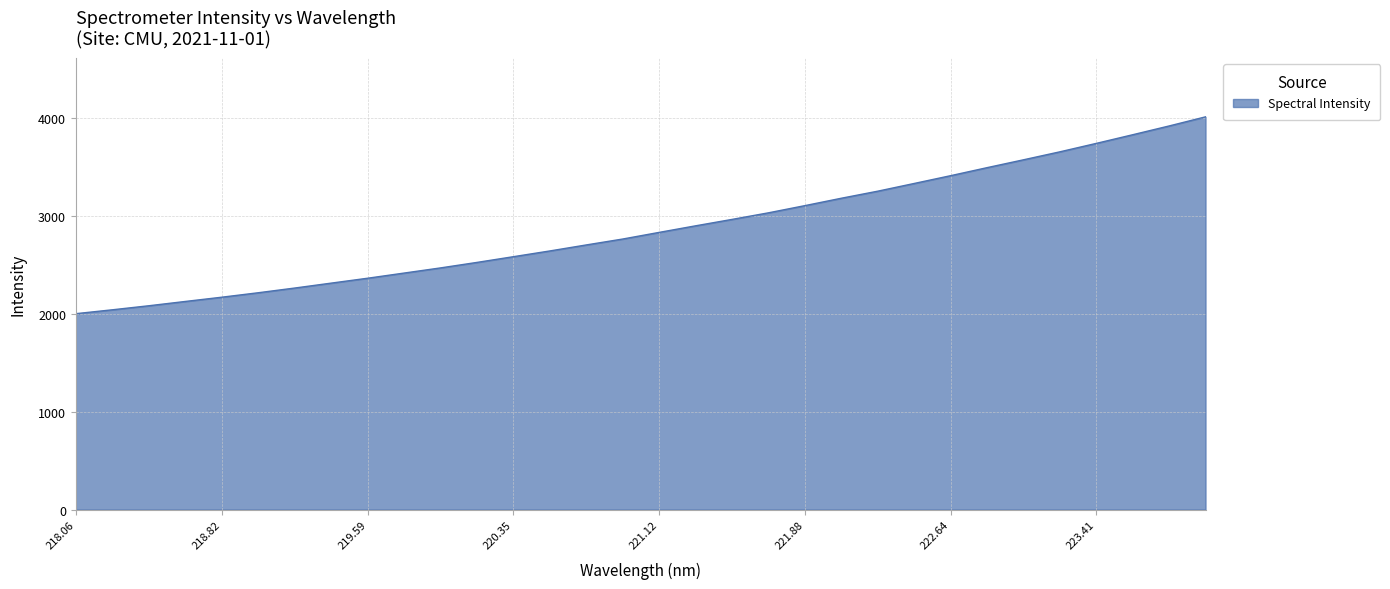

Count the number of data series in this chart.

1